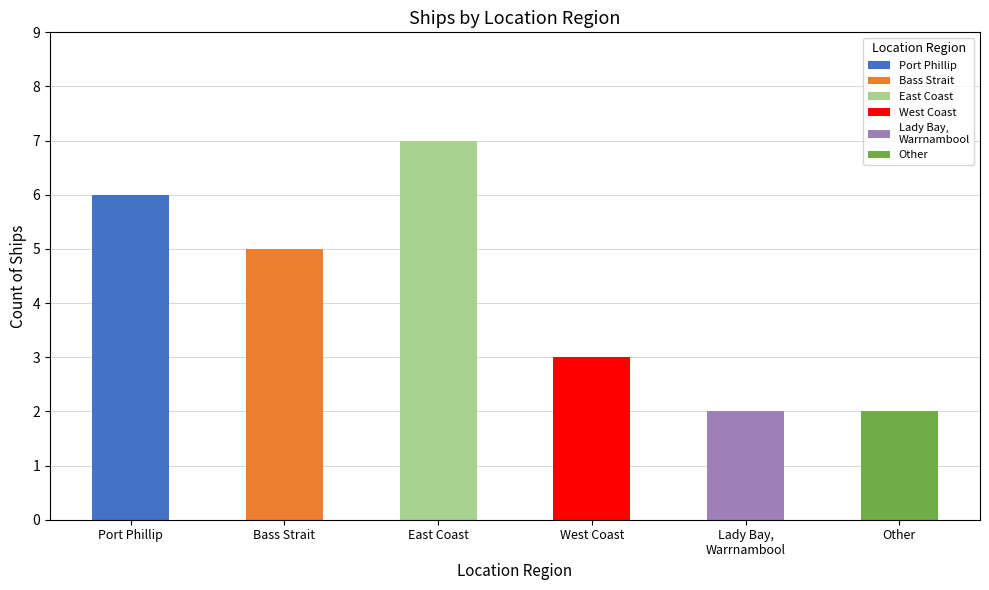

What is the label of the 2nd bar from the left?

Bass Strait